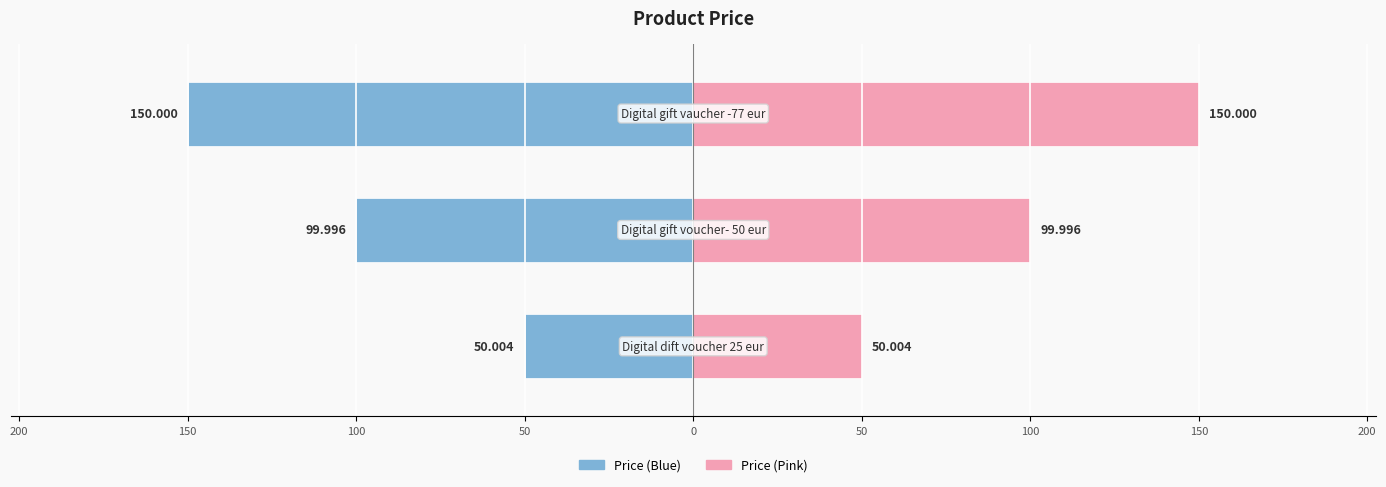

What is the difference between the Price (left) values at 150 and 250?

100.0